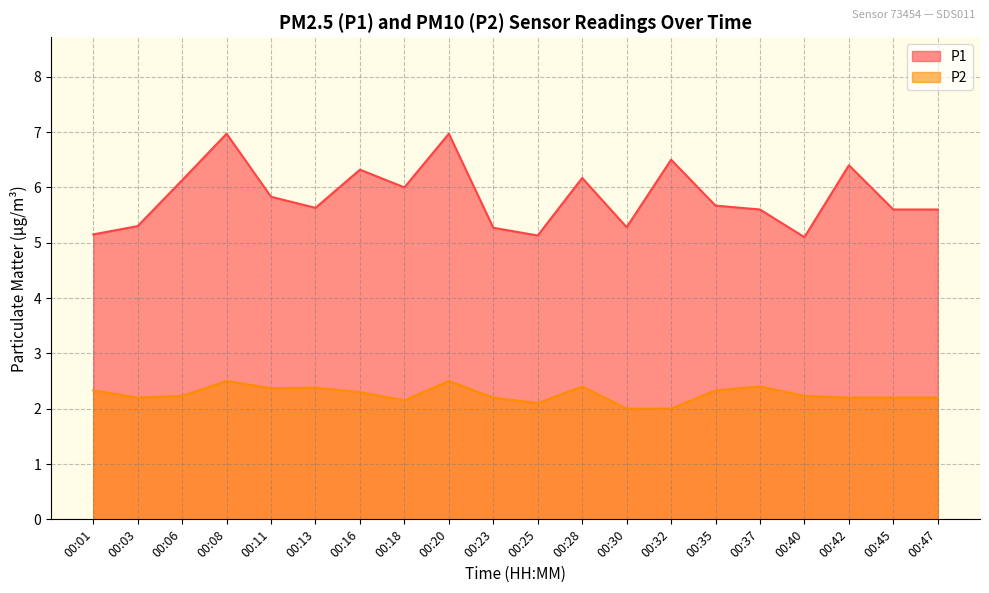

True or false: P1 and P2 cross at least once.

False